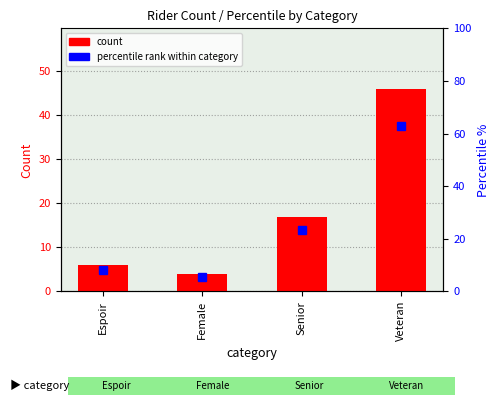

What are all the series names shown in the legend?

count, percentile rank within category